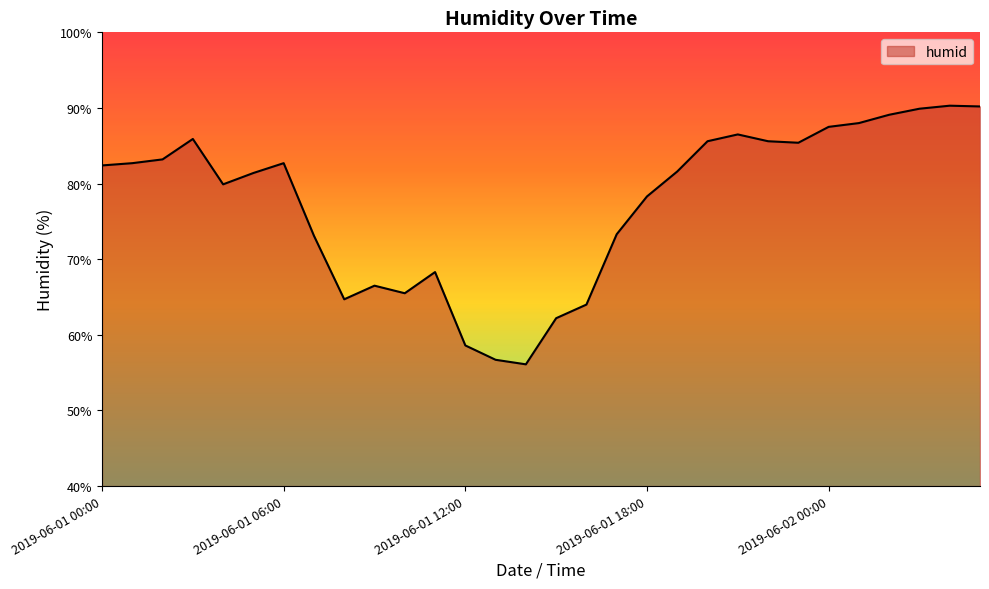

What is the maximum value shown in the chart?

90.3